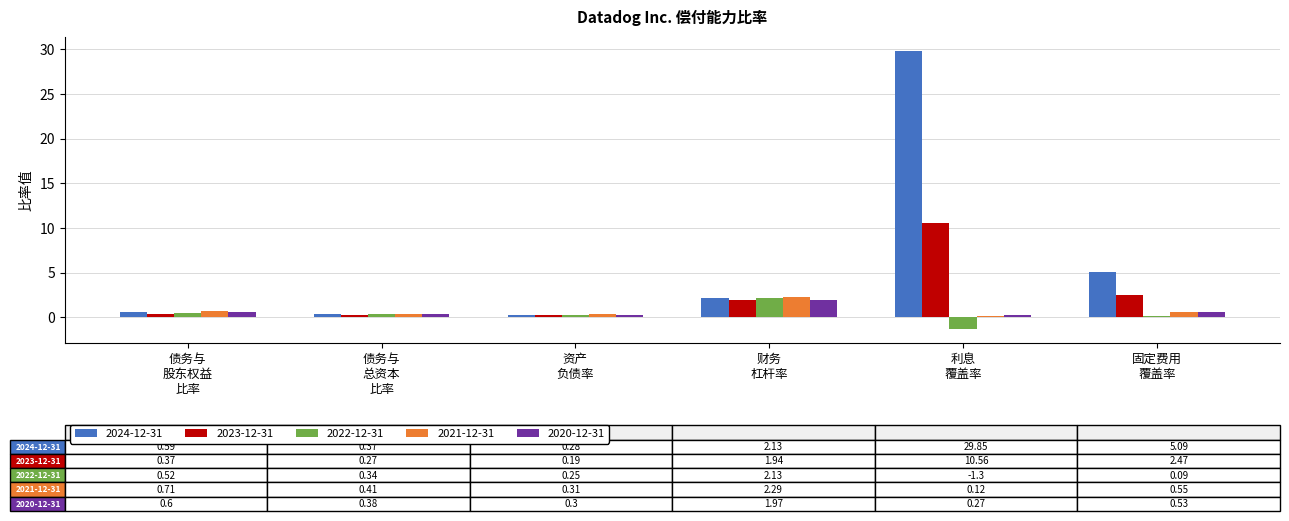

Are the bars horizontal?

No